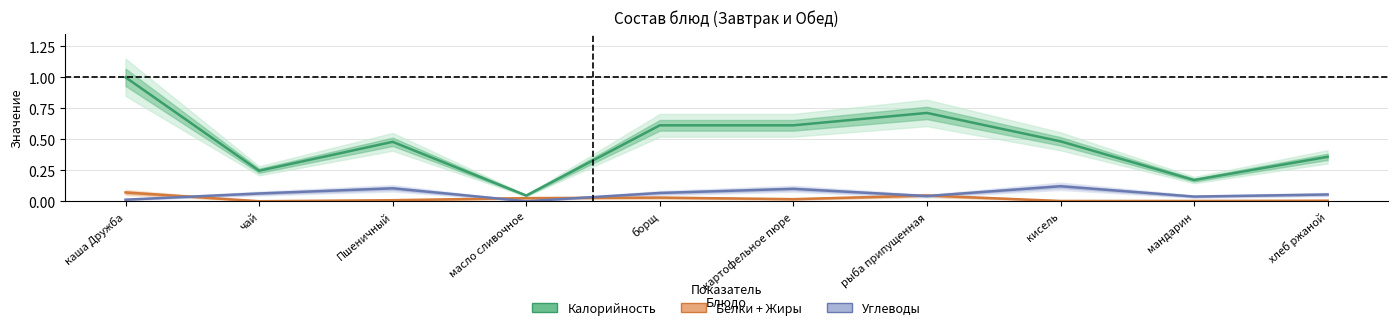

What is the label of the 10th point from the right?

каша Дружба